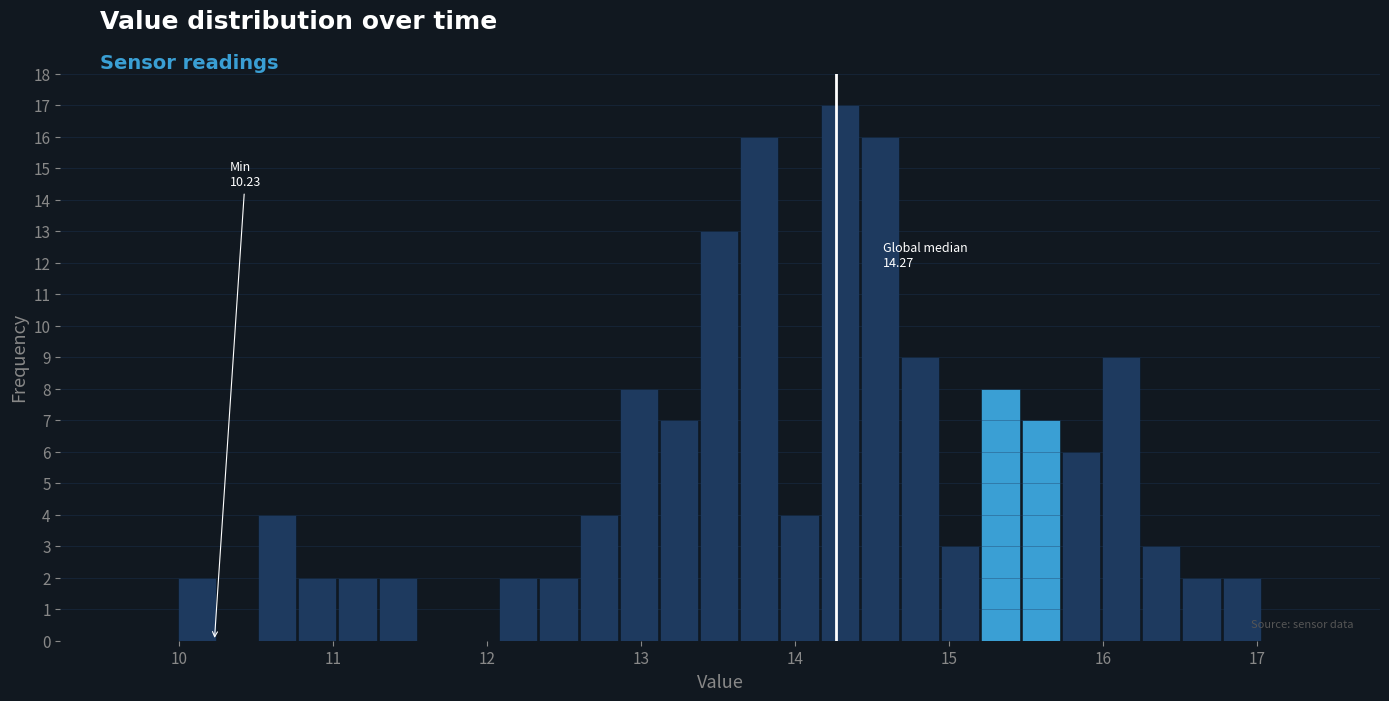

Around what value on the x-axis is the tallest bar? Give the approximate position of its centre, as read against the axis.

14.3